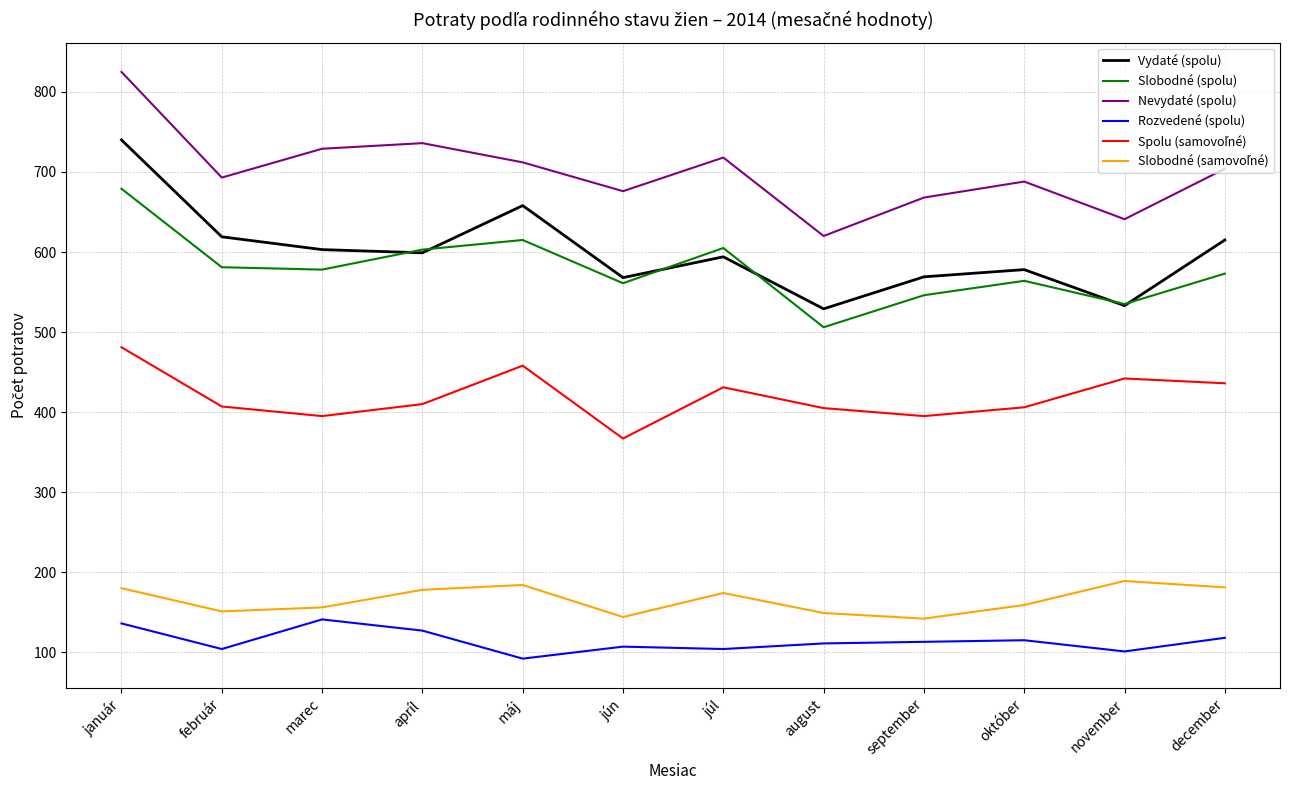

What is the difference between the highest and lowest values at jún?

569